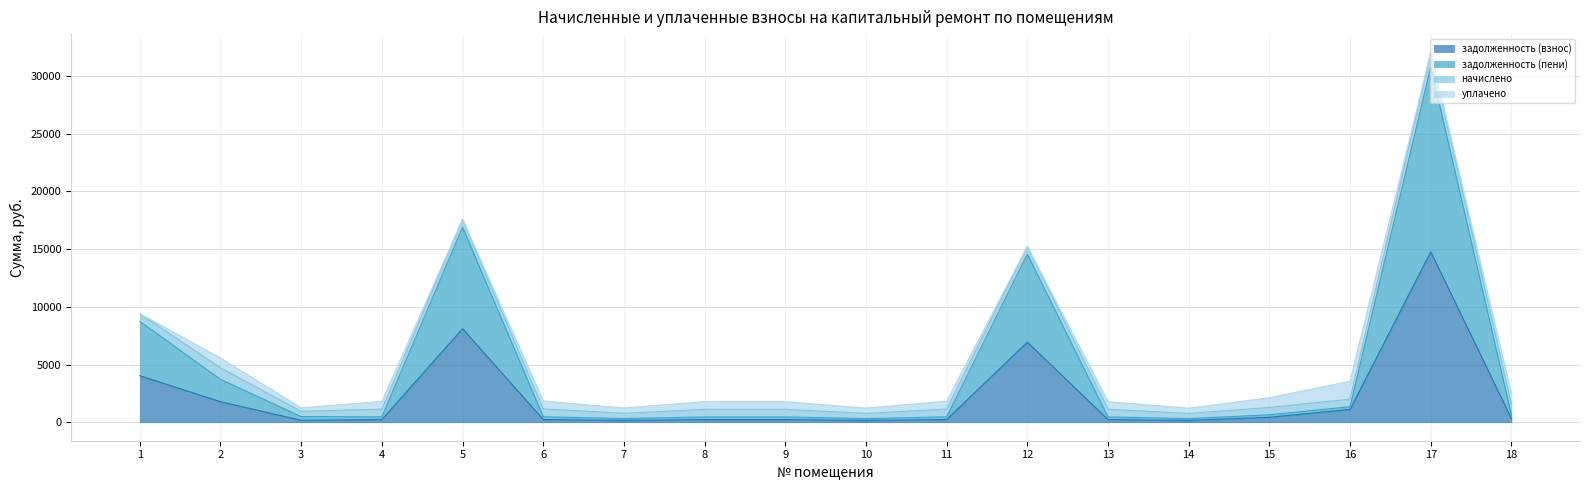

Rank the categories by задолженность (пени) value from highest to lowest.

17, 5, 12, 1, 2, 16, 15, 18, 3, 6, 11, 4, 9, 13, 8, 7, 10, 14